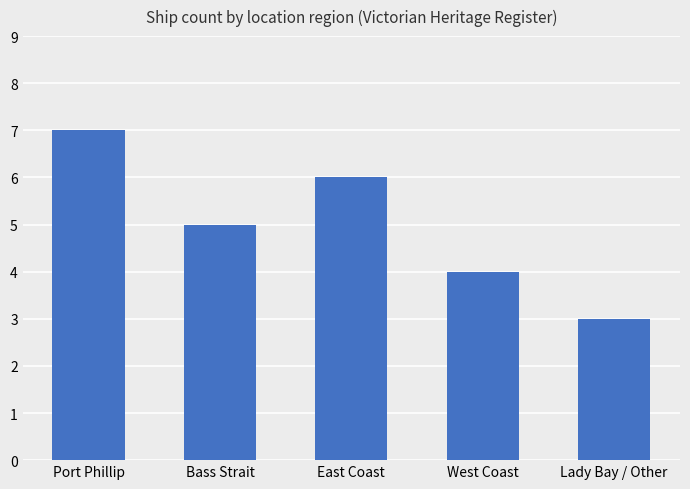

What is the value of the 2nd bar from the left?

5